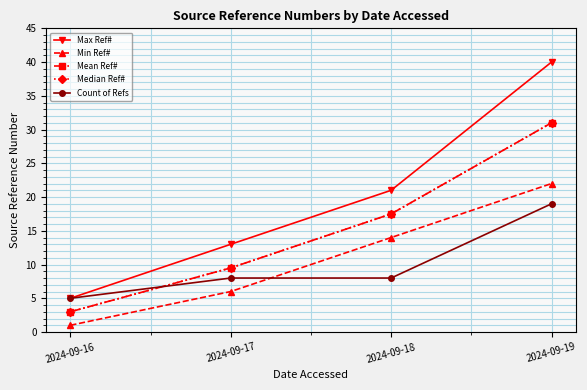

The value of Count of Refs at 2024-09-18 is 4.8. True or false?

False